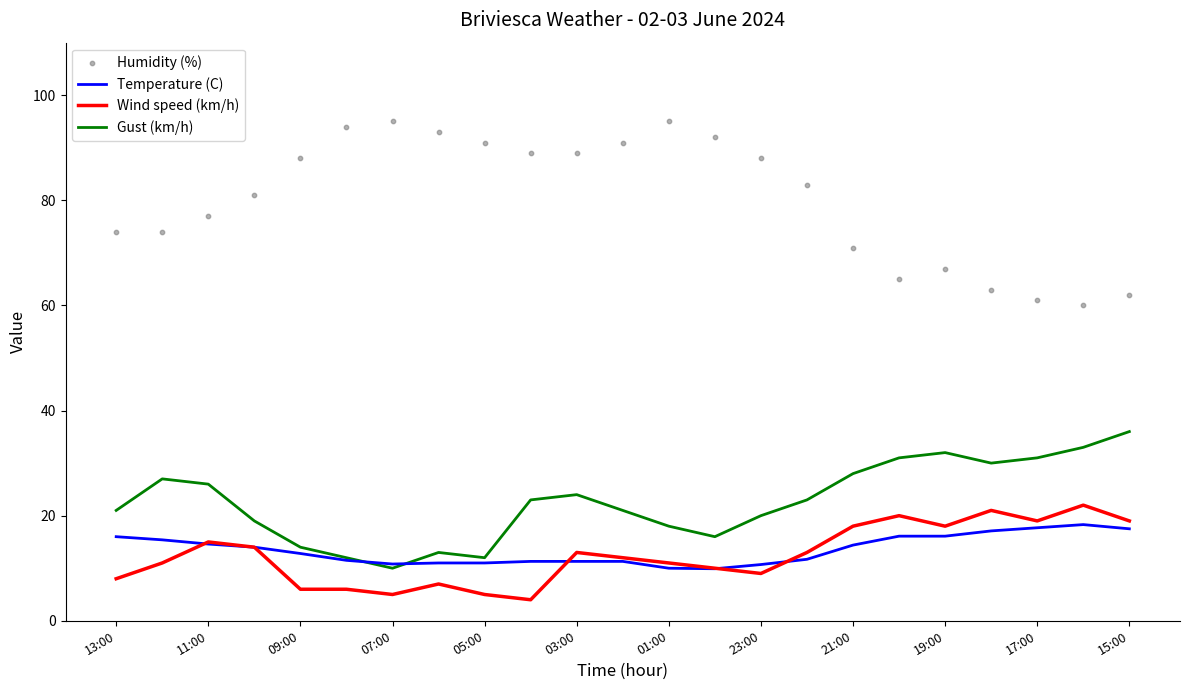

What is the minimum value for Wind speed (km/h)?

4.0